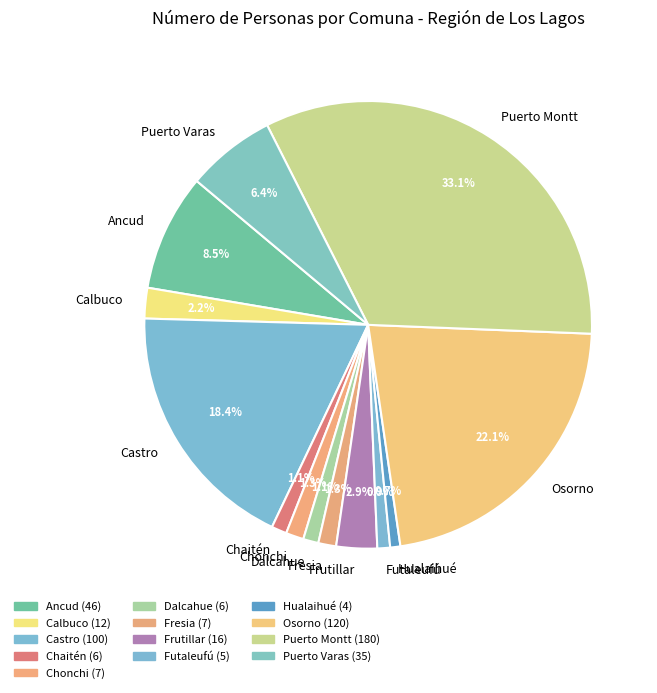

Combined, what portion of the pie is Dalcahue and Chonchi?

2.4%